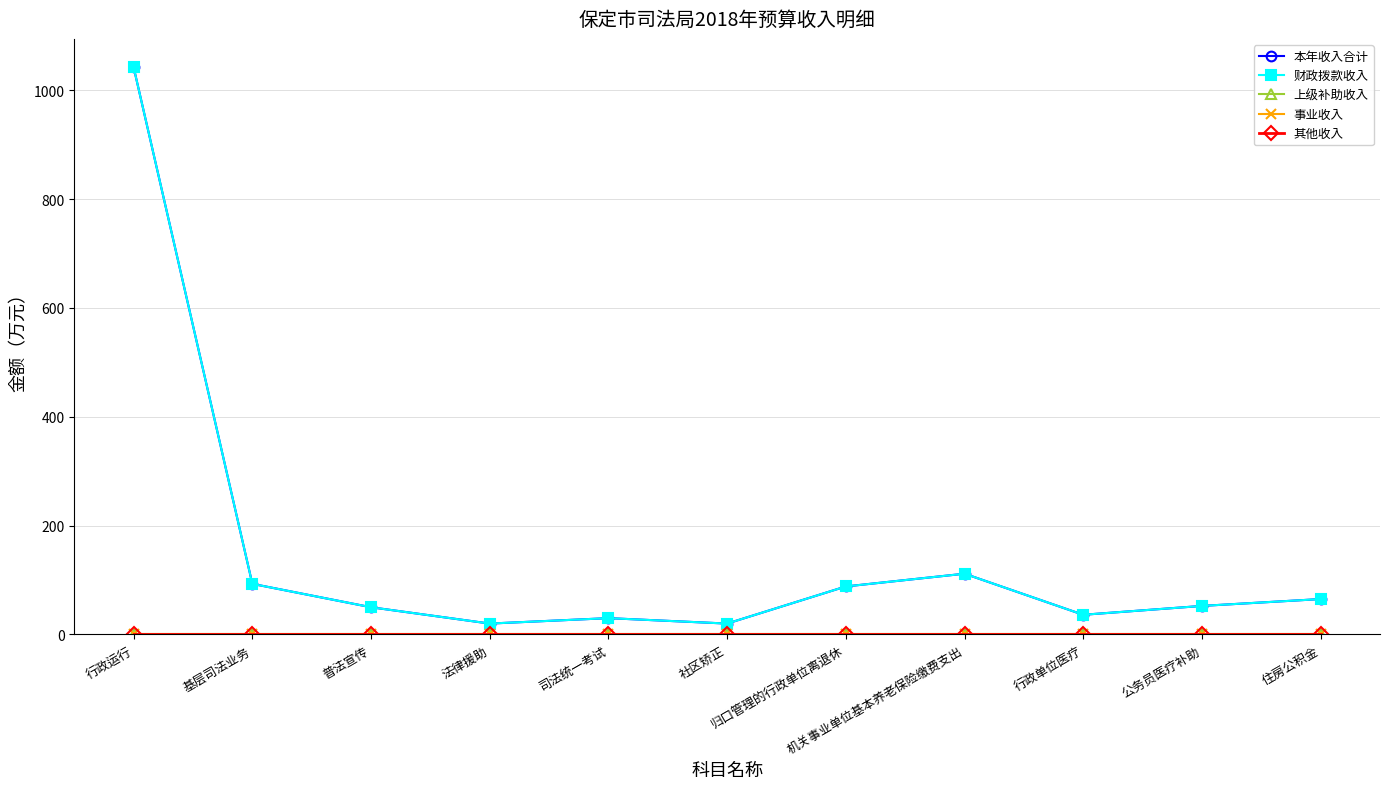

Between 归口管理的行政单位离退休 and 普法宣传, which is larger?

归口管理的行政单位离退休